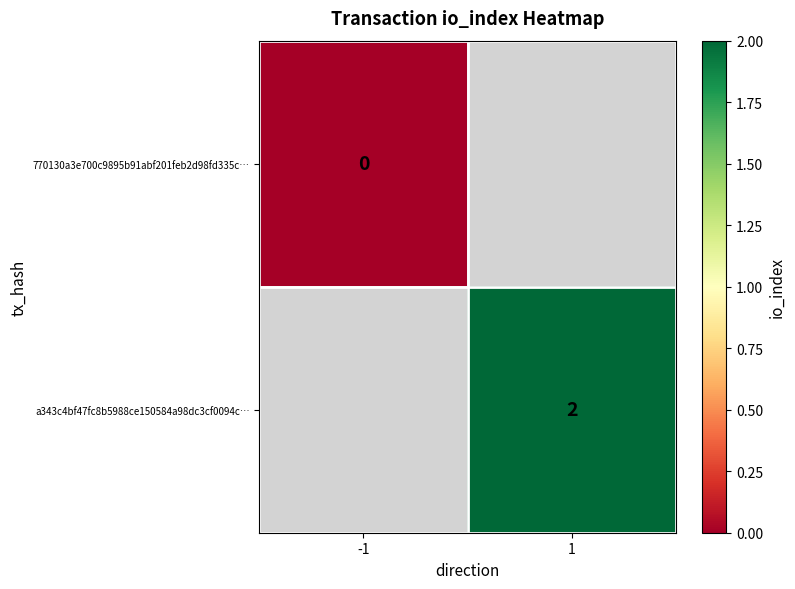

The value of a343c4bf47fc8b5988ce150584a98dc3cf0094c… at 1 is 2. True or false?

True